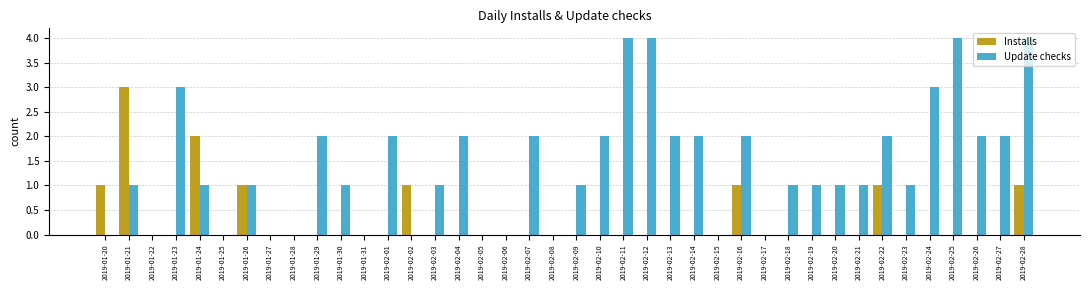

How many series are shown in this chart?

2